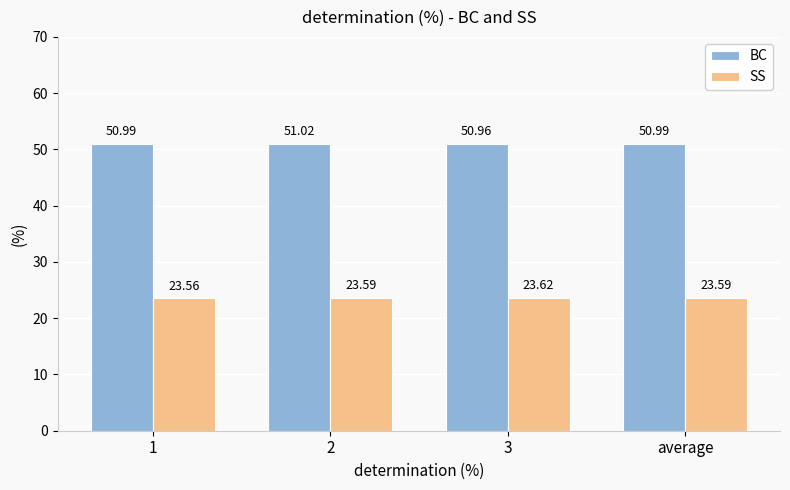

Is the value of SS at 2 greater than the value of BC at 1?

No